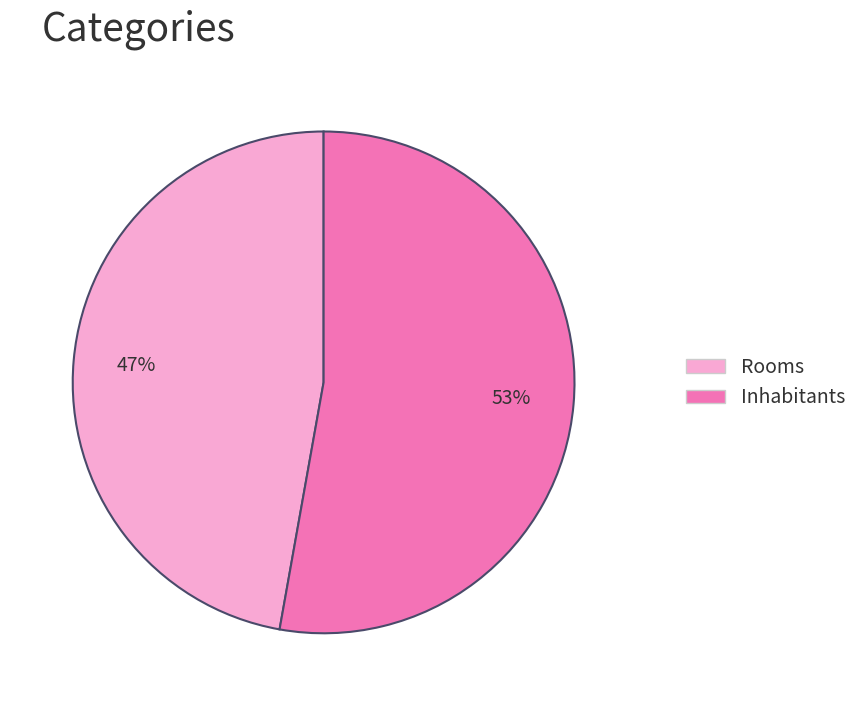

Which slice is the largest?

Inhabitants